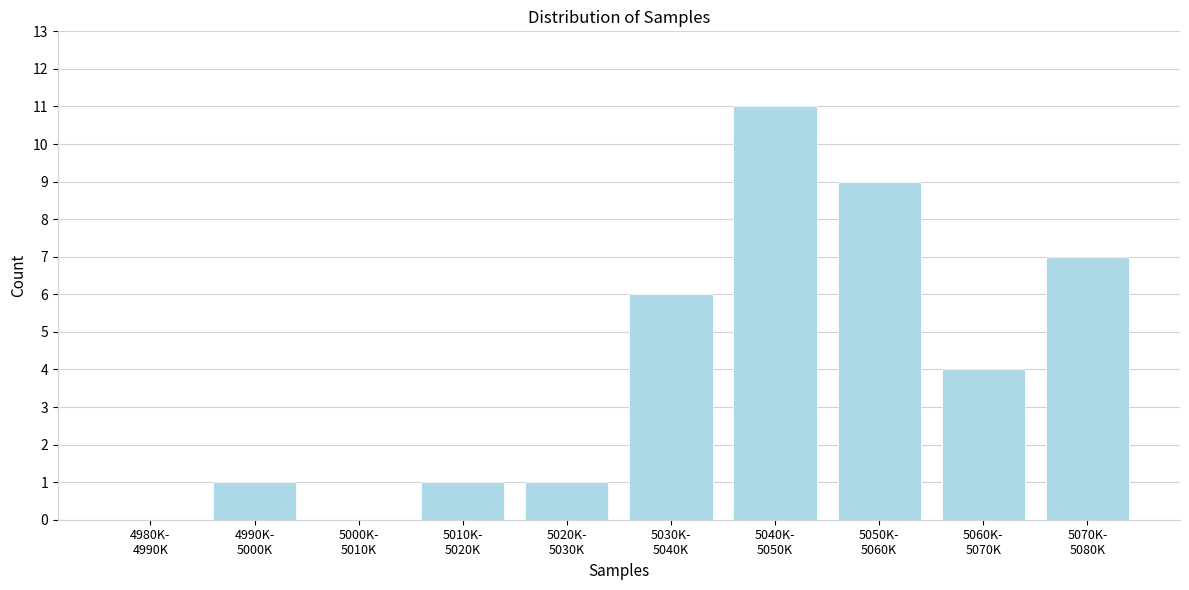

What is the sum of all values?

40